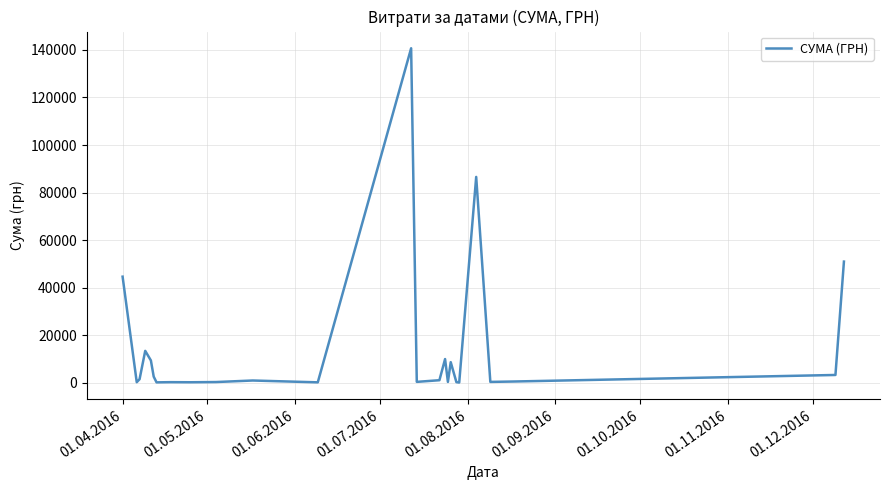

What is the maximum value shown in the chart?

140706.2